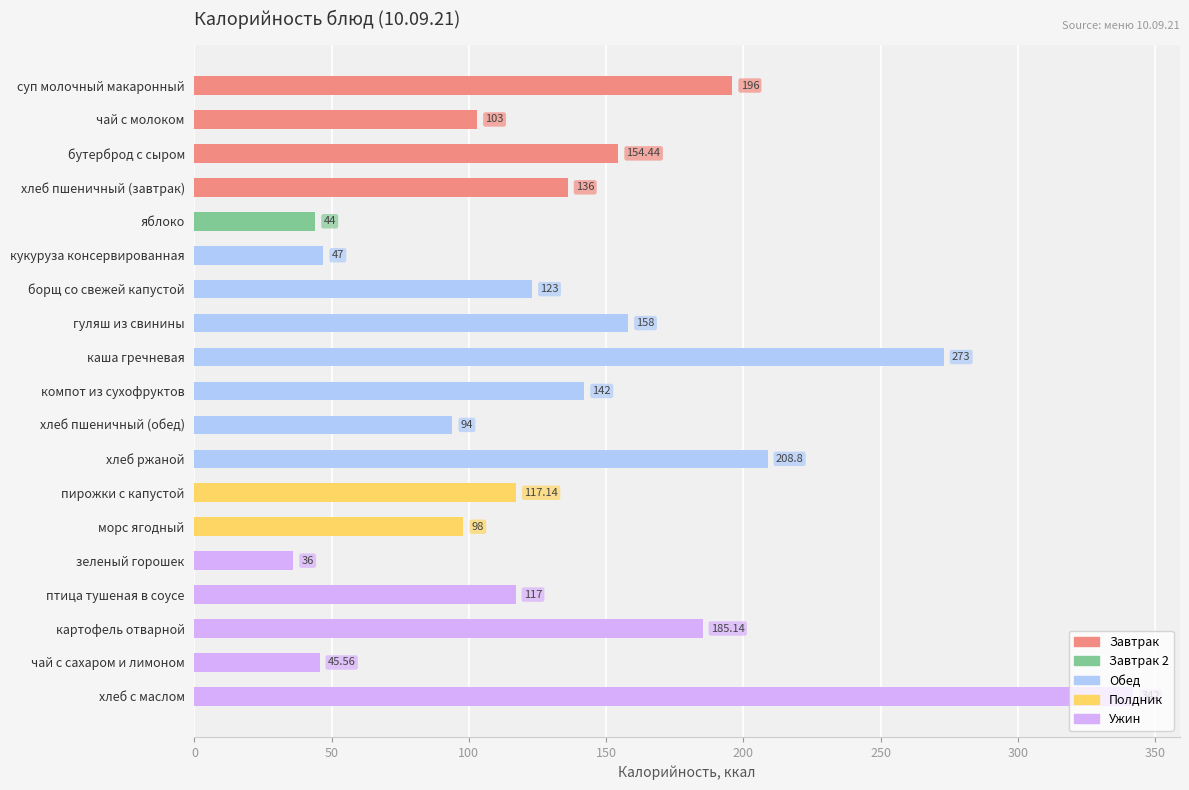

Where is the data nearest to the value 189?

картофель отварной